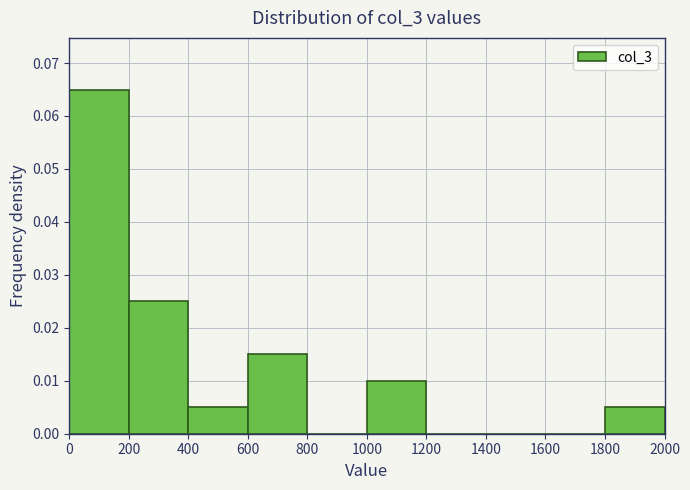

Reading left to right, transcribe this chart: for each bar, give the range it covers on the x-axis and its height. The values are not printed on the chart, so give them approximately, as read against the axis.

0 to 200: 0.065
200 to 400: 0.025
400 to 600: 0.005
600 to 800: 0.015
800 to 1000: 0
1000 to 1200: 0.010
1200 to 1400: 0
1400 to 1600: 0
1600 to 1800: 0
1800 to 2000: 0.005